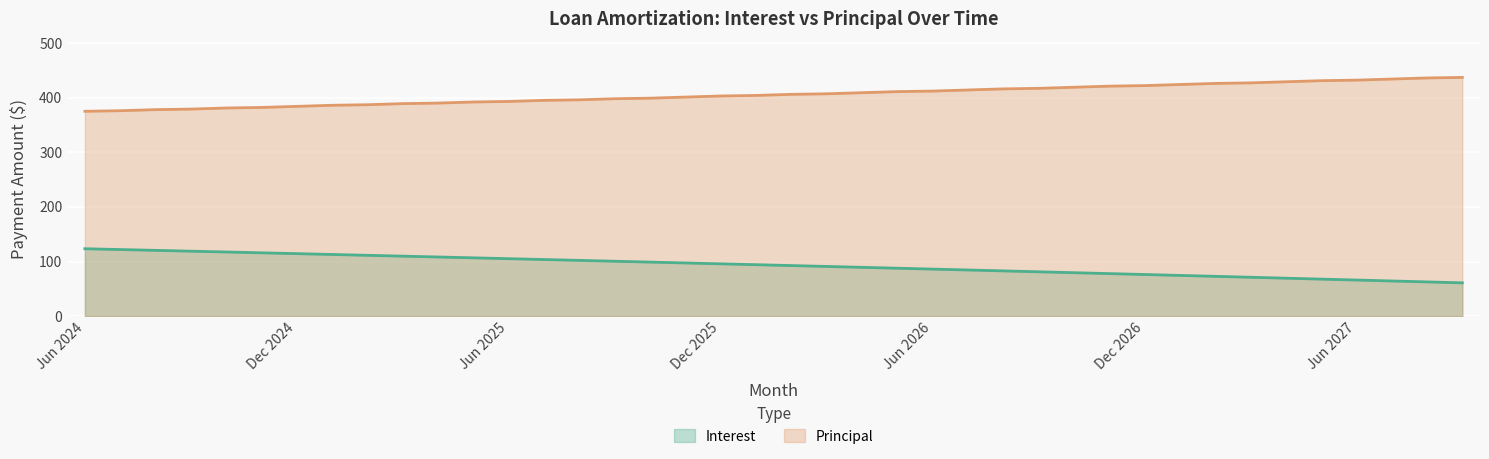

Where does the Principal series first go above 406?

Mar 2026